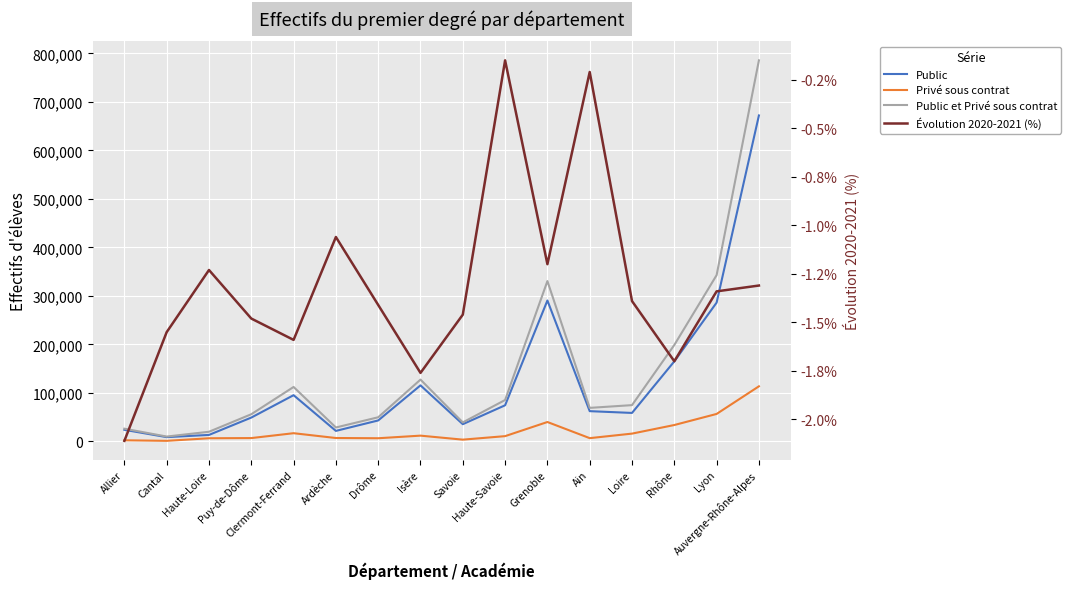

What is the approximate value of Évolution 2020-2021 (%) at Loire?

-1.4